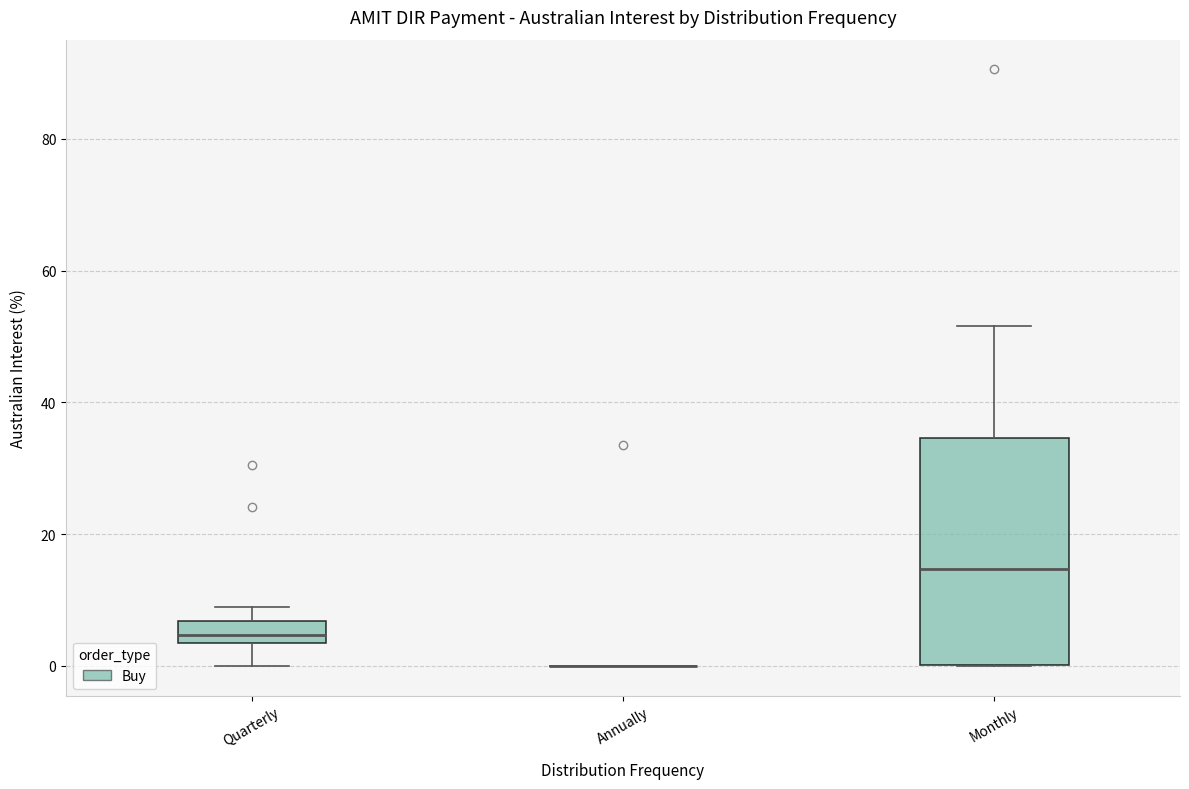

Reading left to right, transcribe this box plot: for each box, give where its median line is, the range the box spans, and where its two whiskers end, as read against the y-axis. The values are not printed on the chart, so give them approximately, as read against the axis.

Quarterly: median 4 (inside the box), box 4 to 6, whiskers 0 to 8
Annually: box collapsed to a line at 0, whiskers 0 to 0
Monthly: median 14, box 0 to 34, whiskers 0 to 52